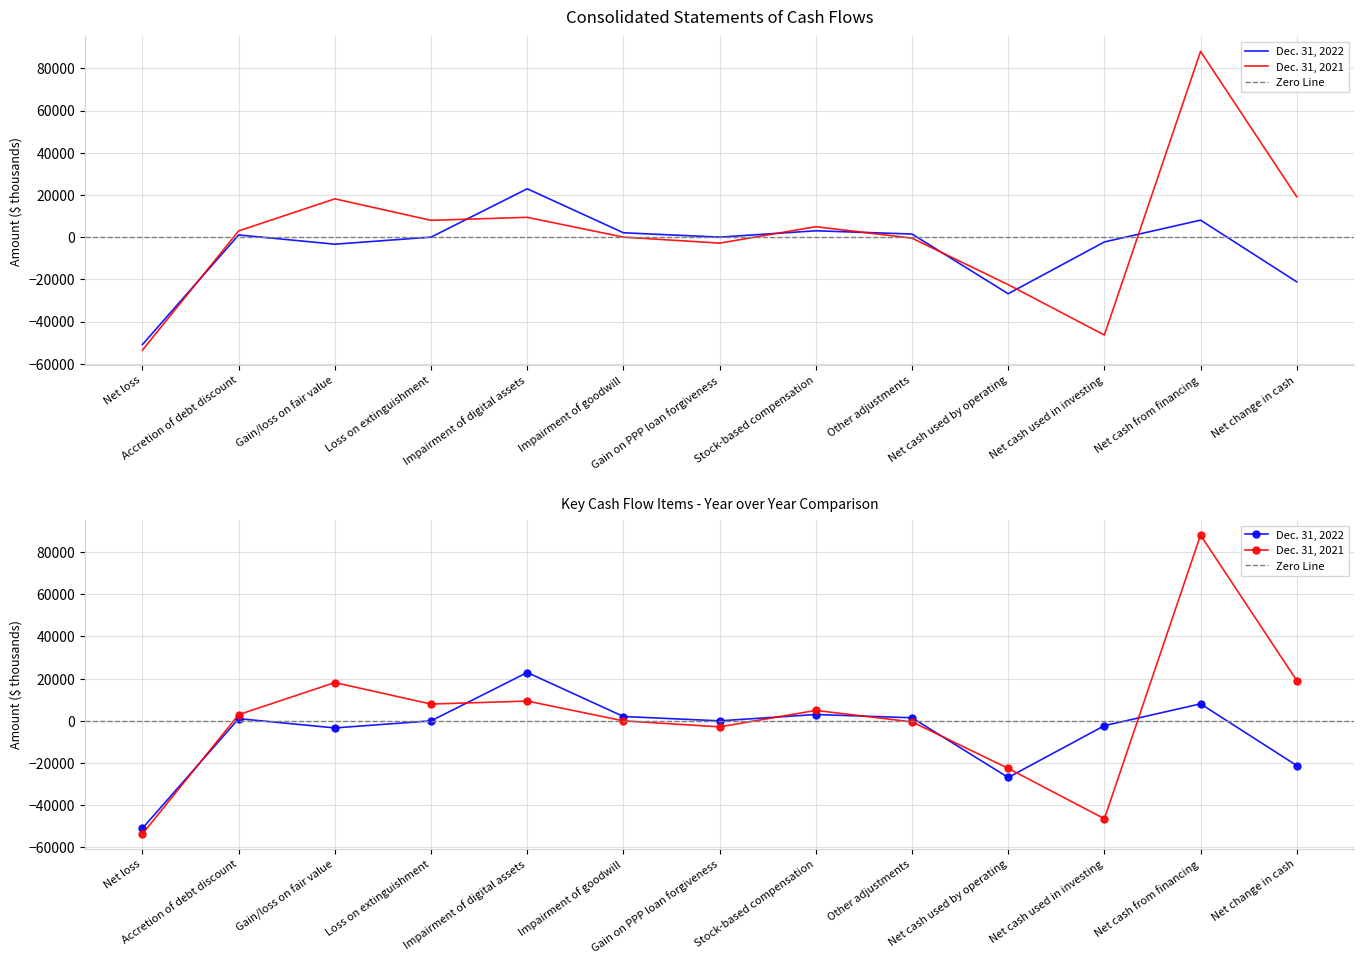

List the labels in order of Dec. 31, 2021 value, largest first.

Net cash from financing, Net change in cash, Gain/loss on fair value, Impairment of digital assets, Loss on extinguishment, Stock-based compensation, Accretion of debt discount, Impairment of goodwill, Other adjustments, Gain on PPP loan forgiveness, Net cash used by operating, Net cash used in investing, Net loss